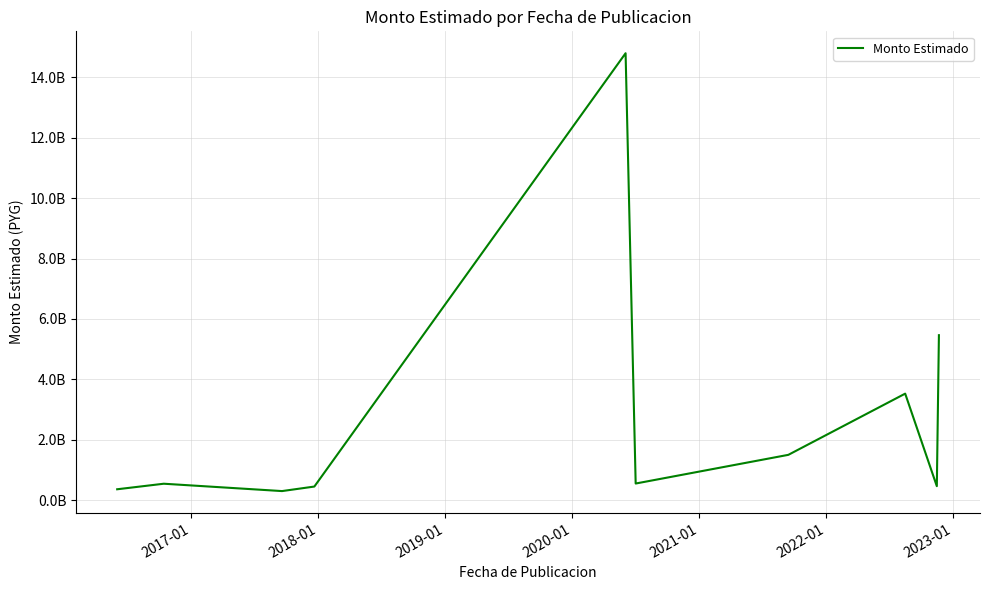

True or false: there are more than 0 points higher than both neighbors.

True